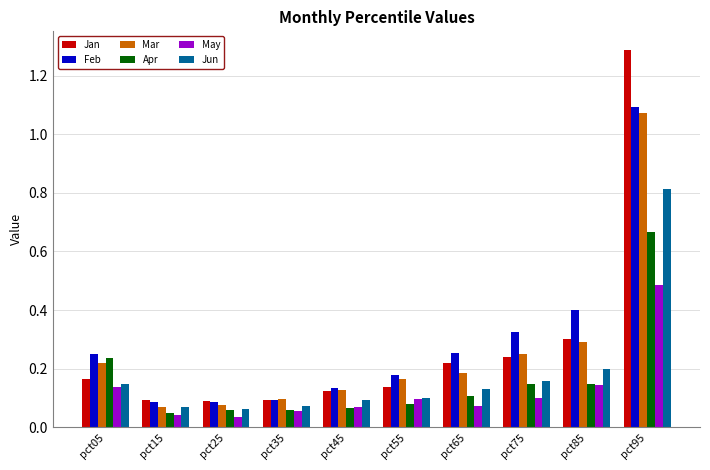

Is it true that Jun equals 0.2 at pct75?

True